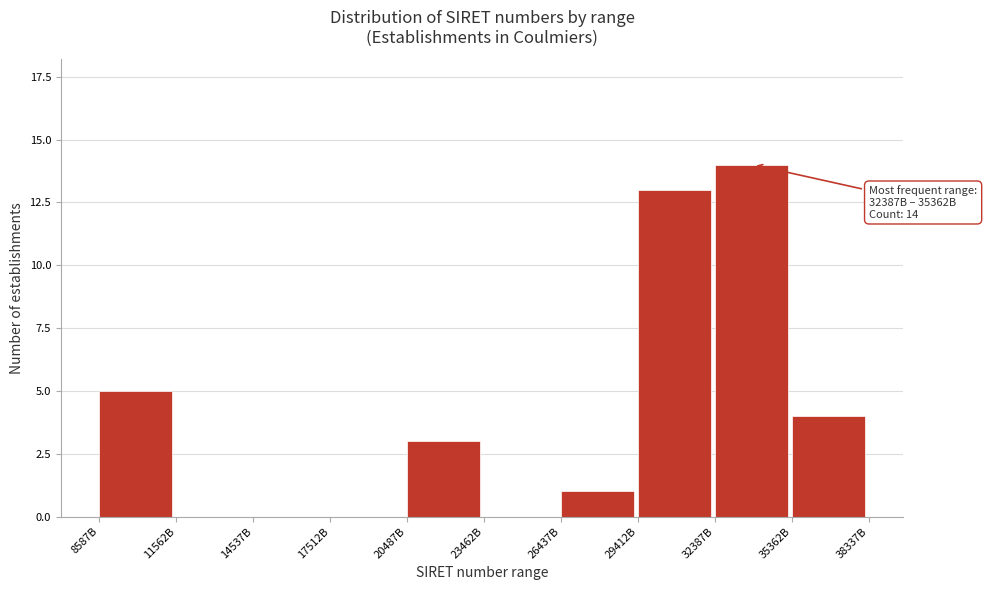

Reading left to right, transcribe all the data shown in this chart.

8587B=5	11562B=0	14537B=0	17512B=0	20487B=3	23462B=0	26437B=1	29412B=13	32387B=14	35362B=4